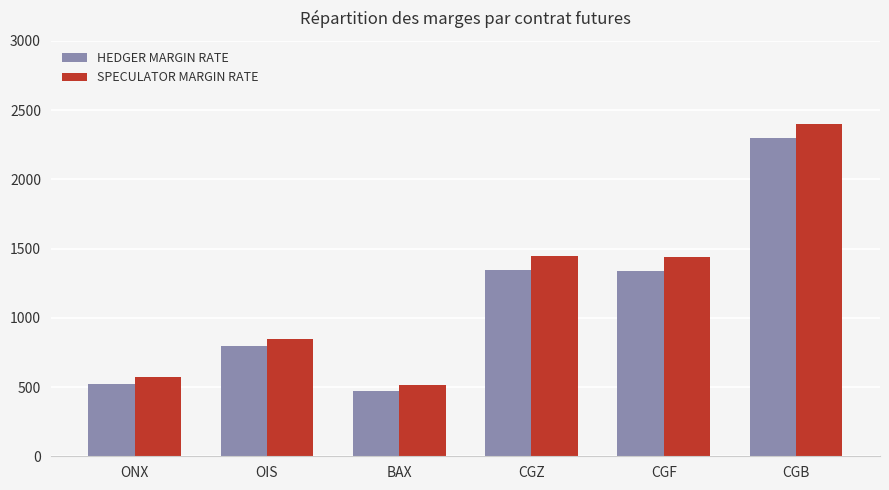

What are all the series names shown in the legend?

HEDGER MARGIN RATE, SPECULATOR MARGIN RATE